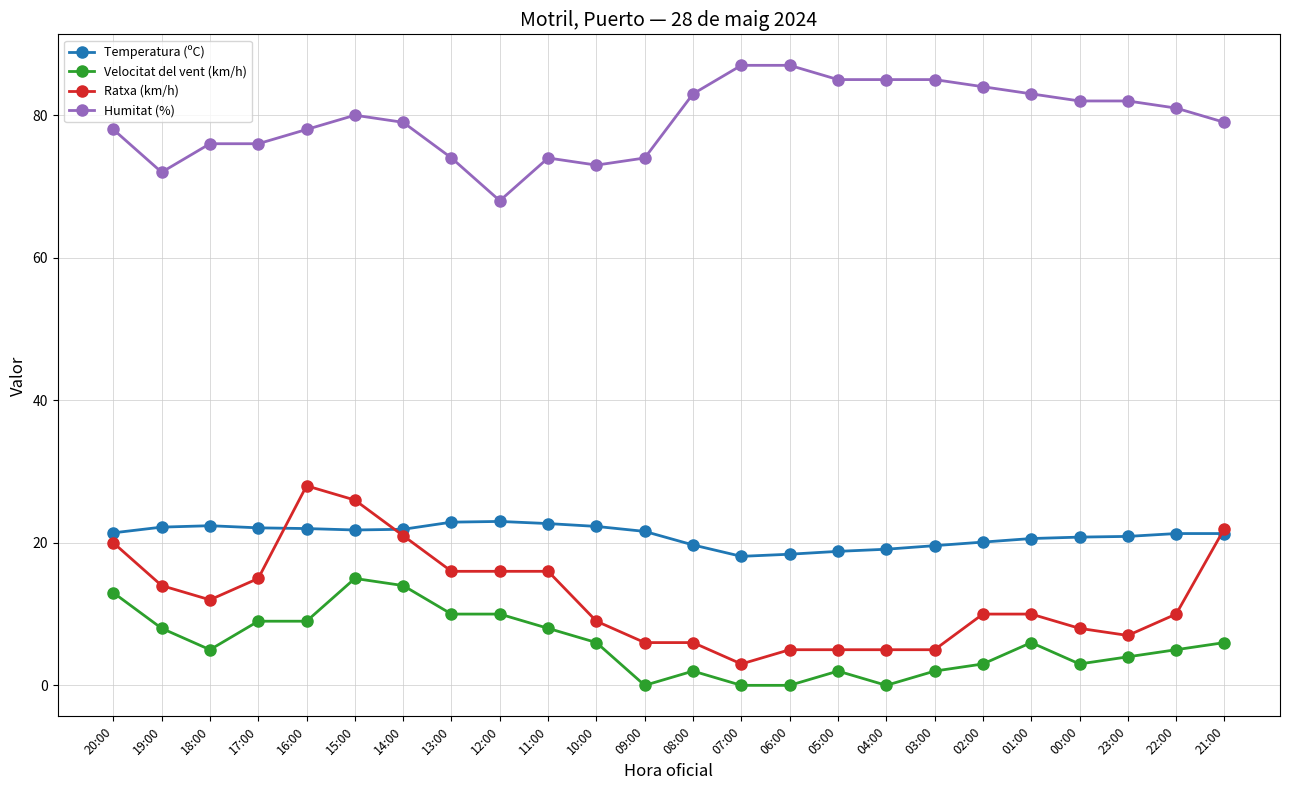

What is the label of the 5th point from the right?

01:00